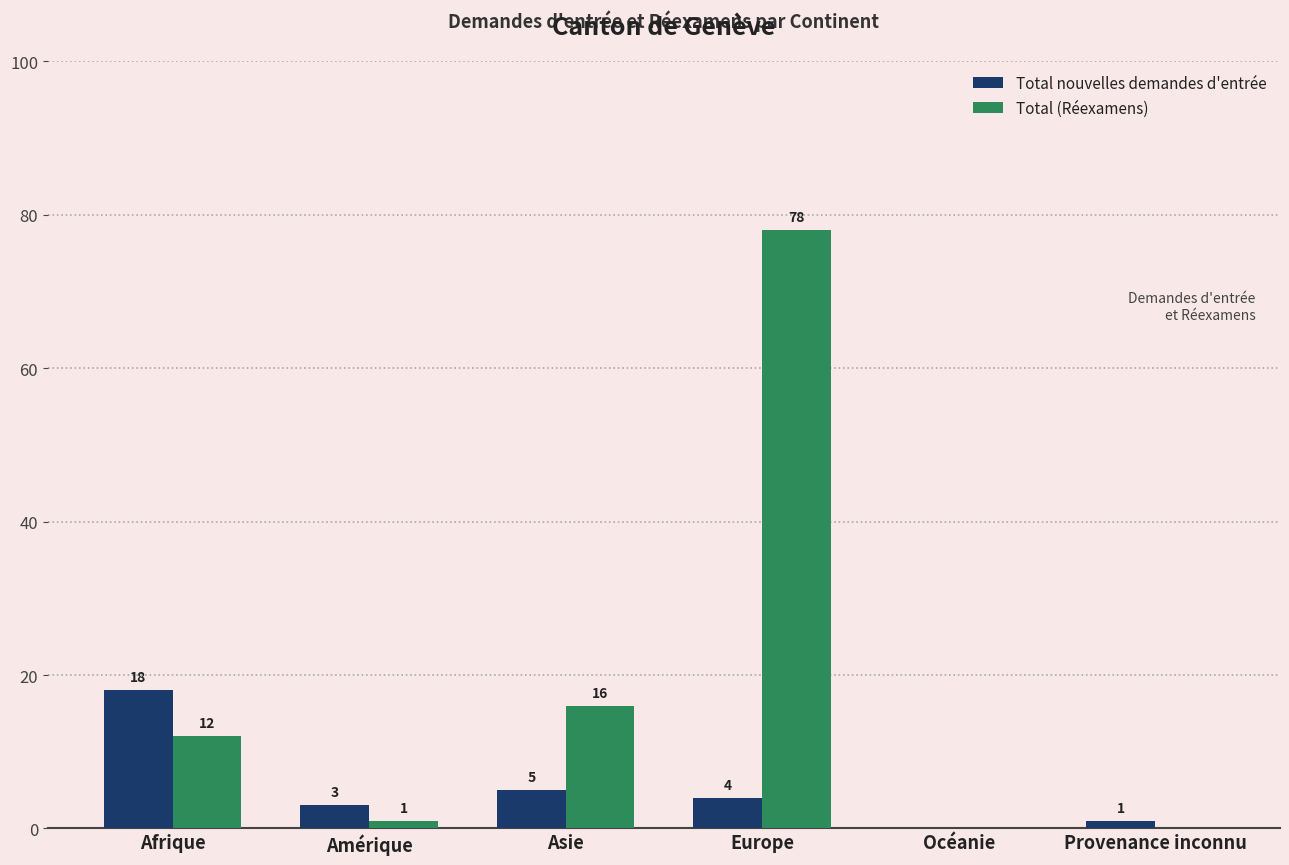

At which category is the sum across all series the highest?

Europe